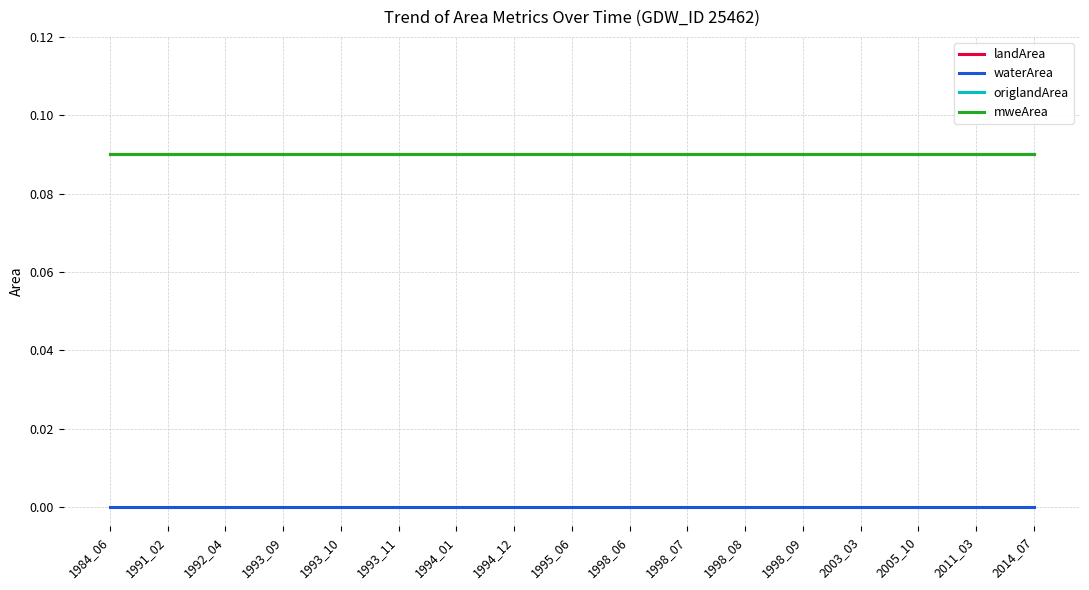

Between 1984_06 and 1998_06, which series saw the biggest shift?

landArea